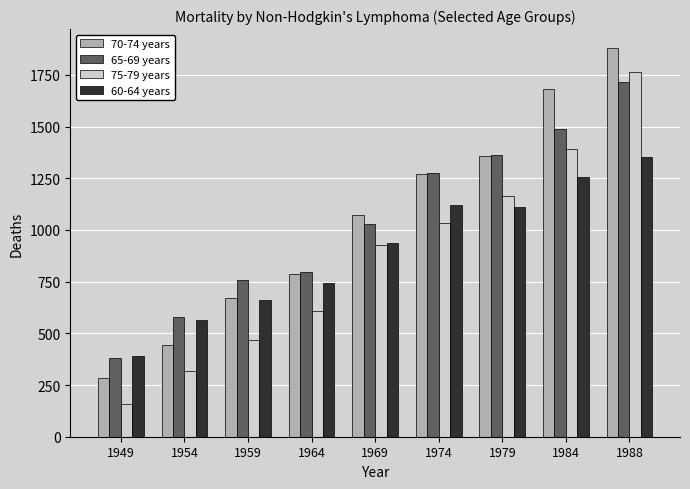

The 60-64 years series shows 1121 at 1974. True or false?

True